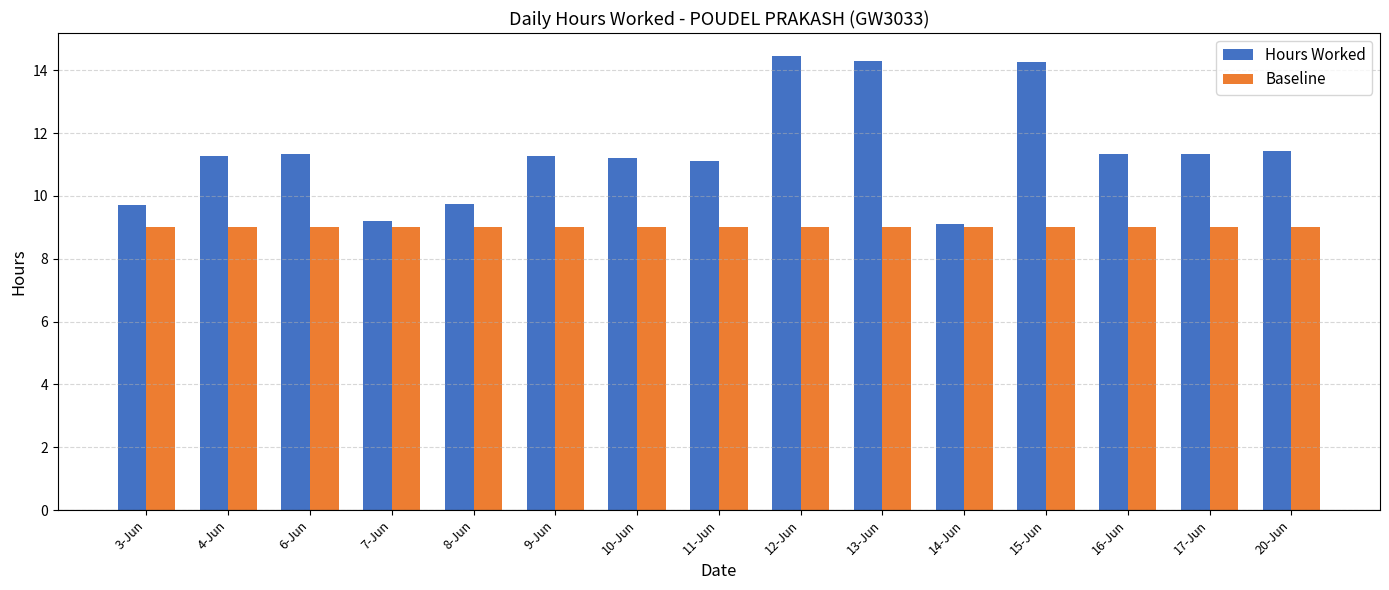

What is the sum of all Hours Worked values?

171.0